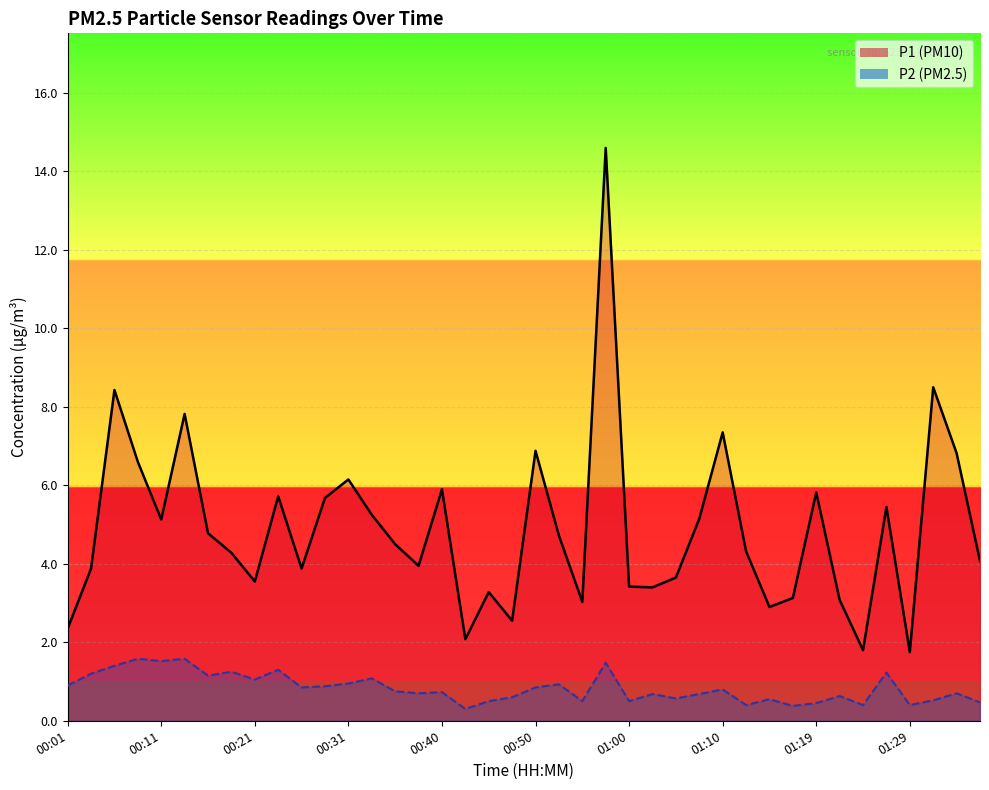

What is the value of the P1 point at the 9th from the left?

3.5